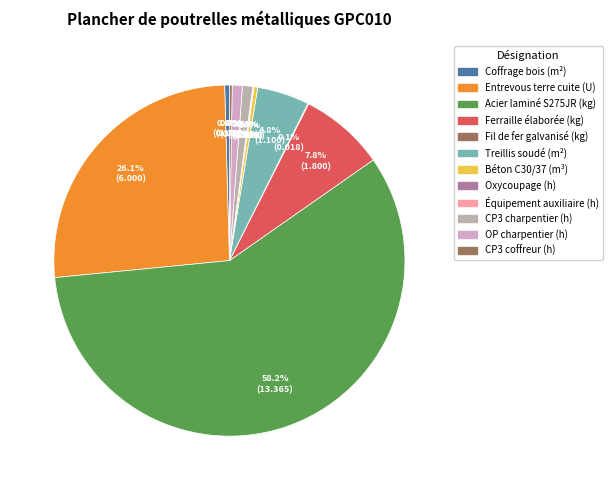

How many segments does this pie chart have?

12